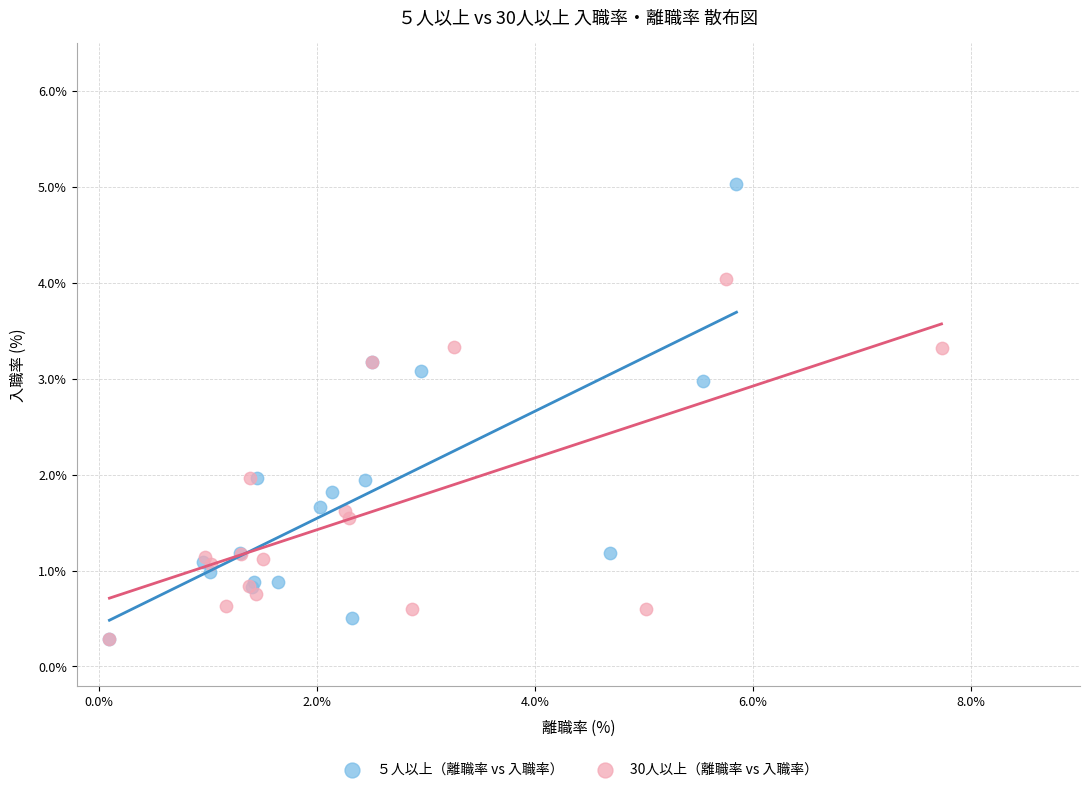

Which series contains the highest Y value?

５人以上（離職率 vs 入職率）